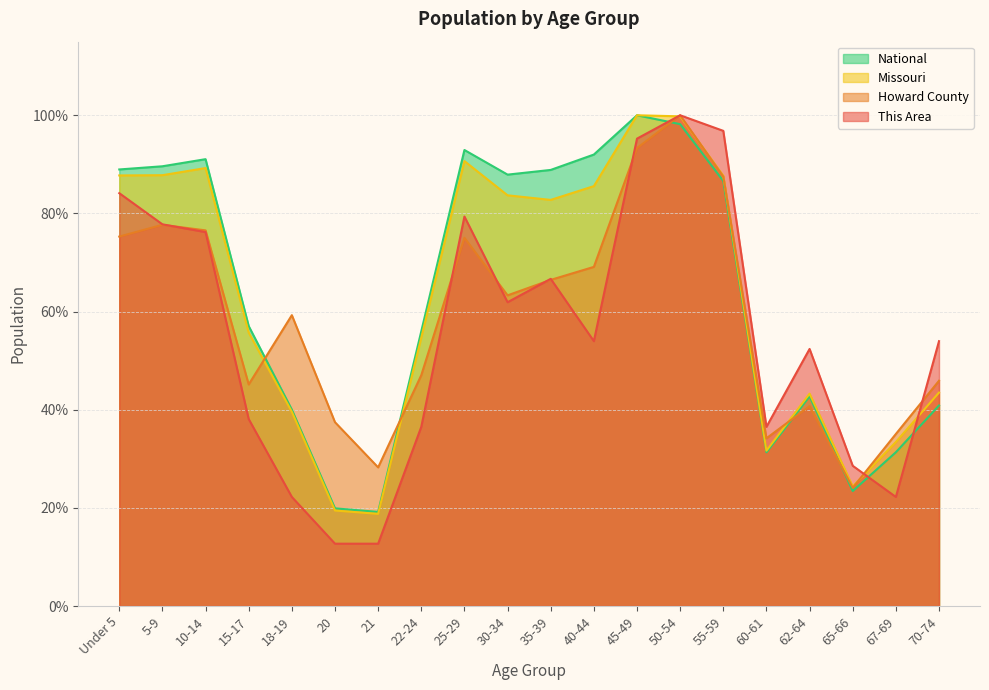

What is the average value of the This Area series?

55.4